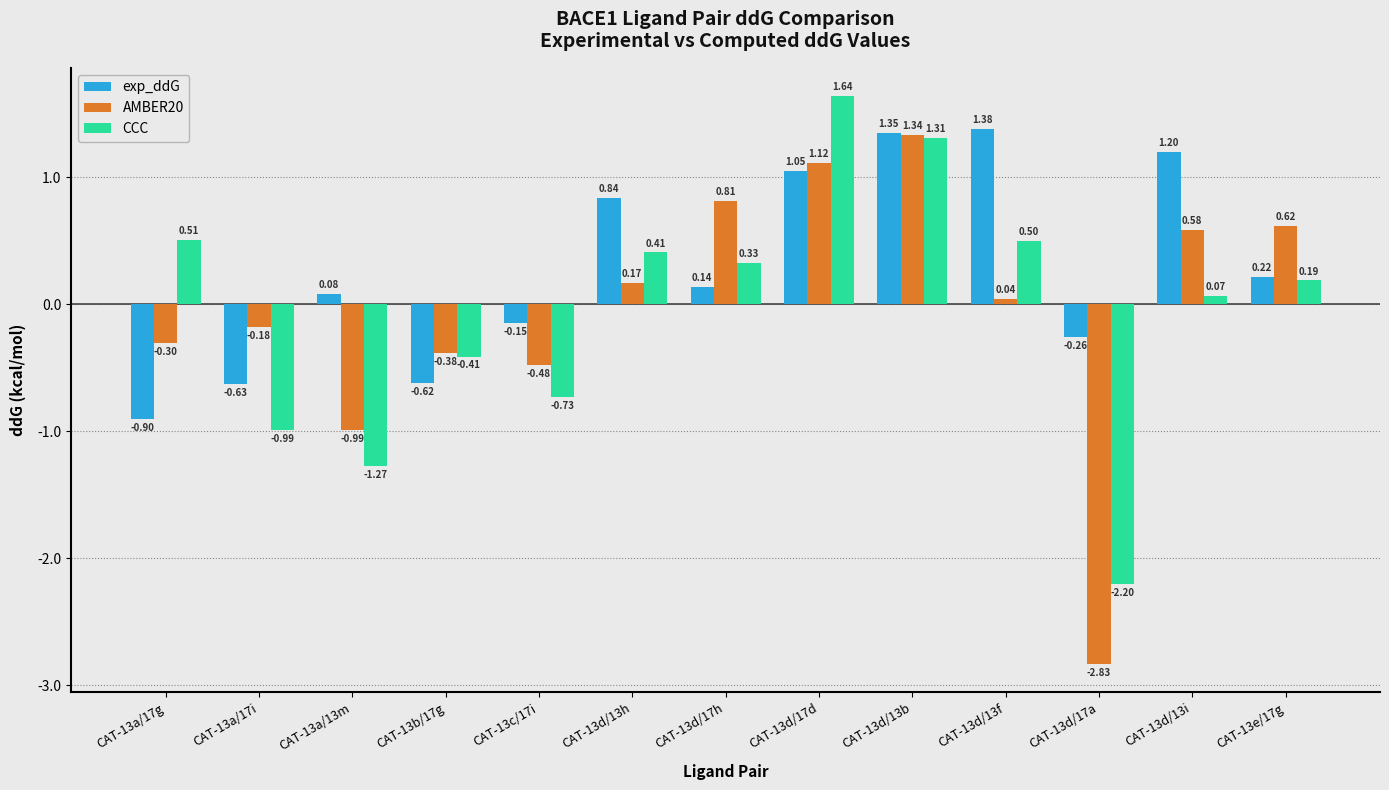

Which series has the widest spread of values?

AMBER20